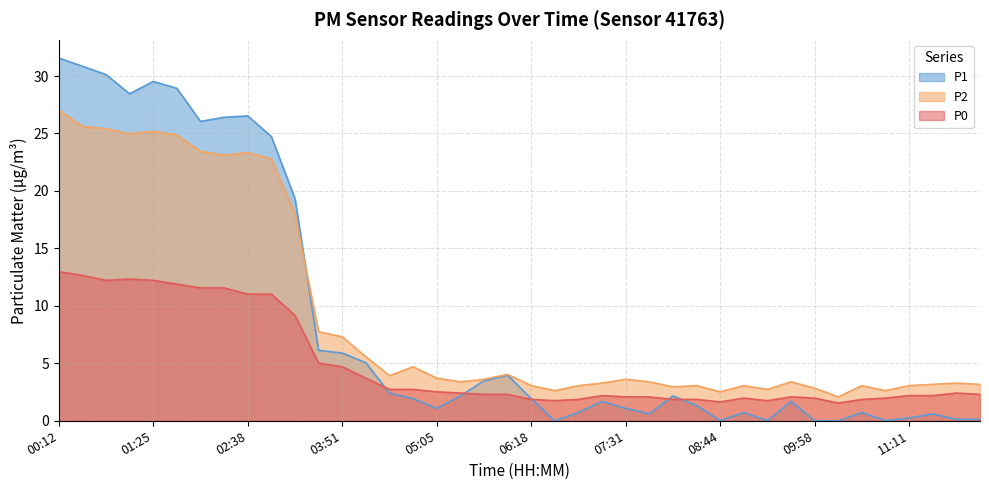

Where is P0 nearest to the value 7?

03:33